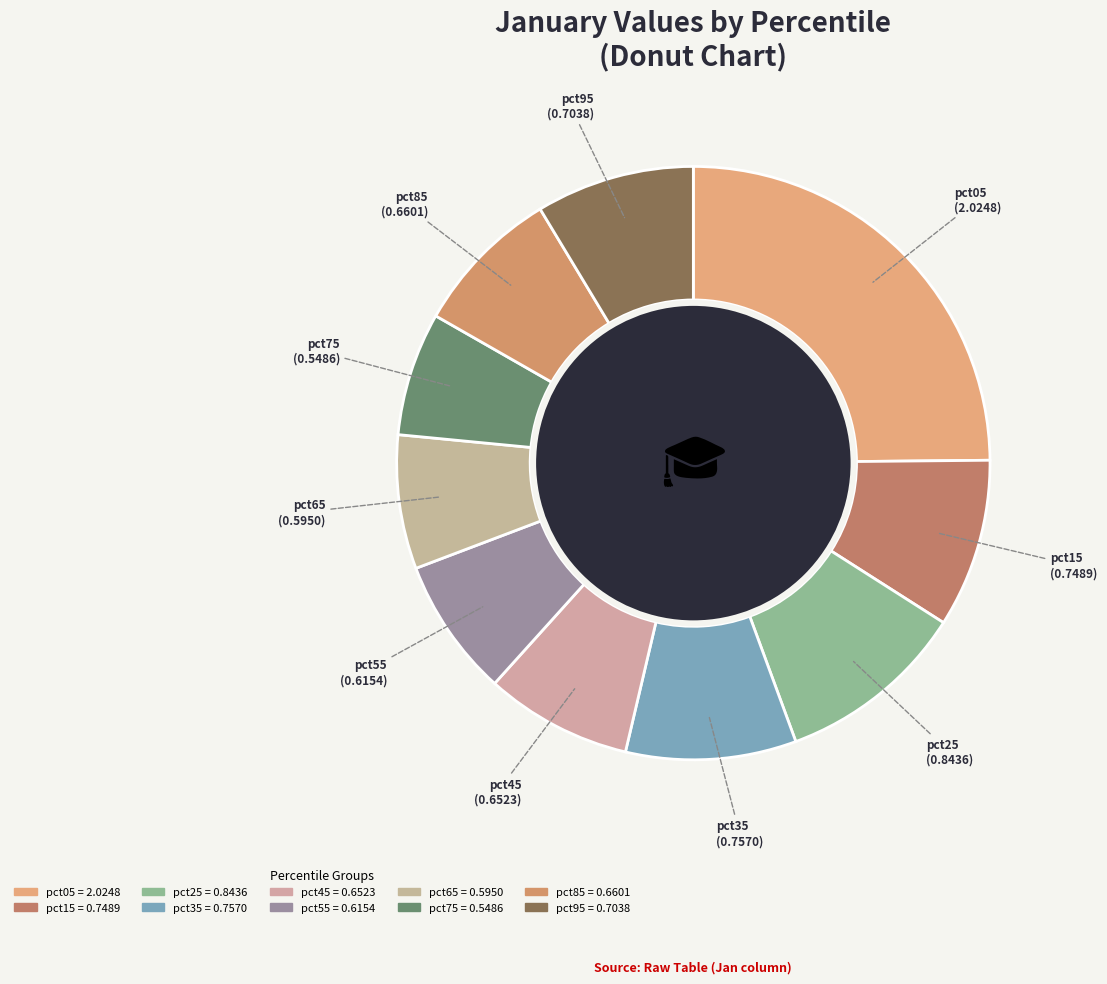

The pct45 slice represents 8% of the pie. True or false?

True